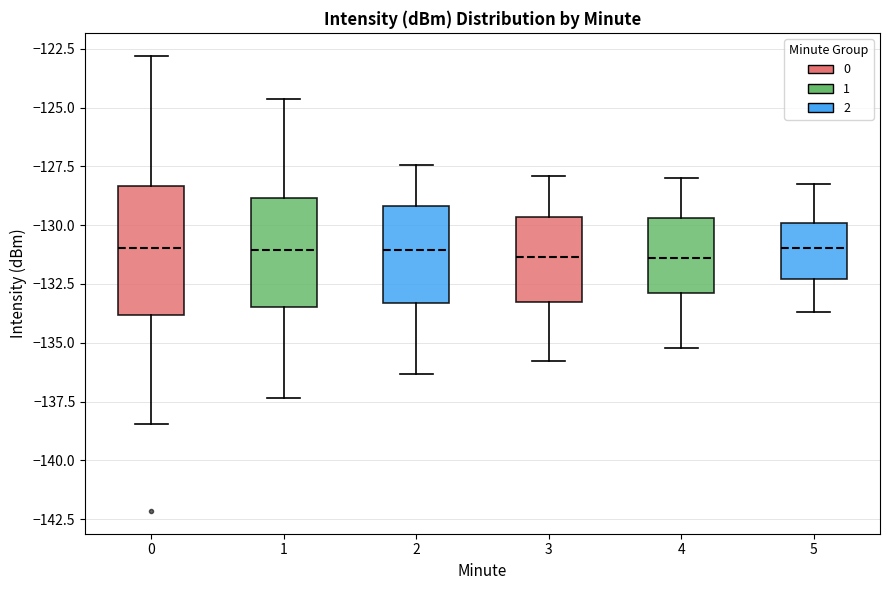

Reading left to right, read every box against the y-axis: the position of its median line, the range the box covers, and the ends of its whiskers. The values are not printed on the chart, so give them approximately, as read against the axis.

0: median -131.0, box -134.0 to -128.5, whiskers -138.5 to -123.0
1: median -131.0, box -133.5 to -129.0, whiskers -137.5 to -124.5
2: median -131.0, box -133.5 to -129.0, whiskers -136.5 to -127.5
3: median -131.5, box -133.5 to -129.5, whiskers -136.0 to -128.0
4: median -131.5, box -133.0 to -129.5, whiskers -135.0 to -128.0
5: median -131.0, box -132.5 to -130.0, whiskers -133.5 to -128.0